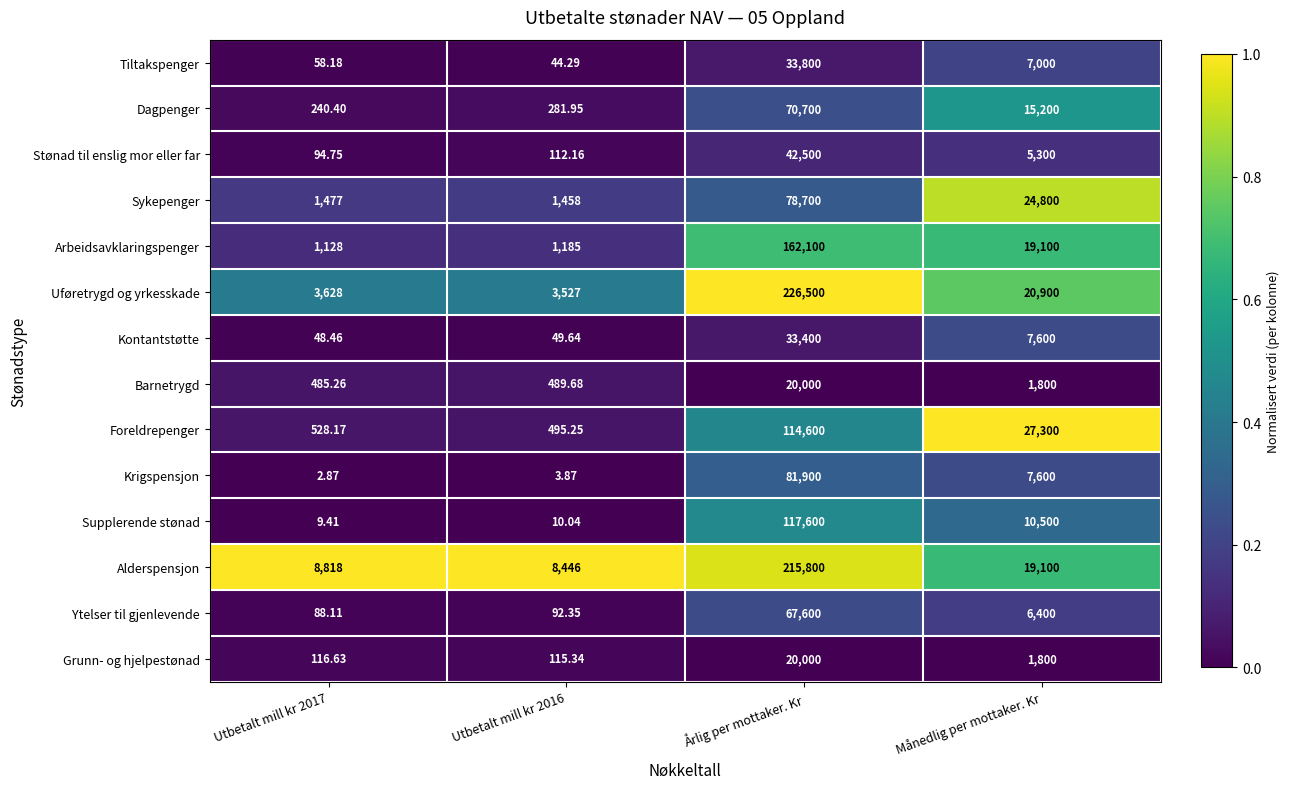

At which label does Supplerende stønad first exceed 10500?

Årlig per mottaker. Kr